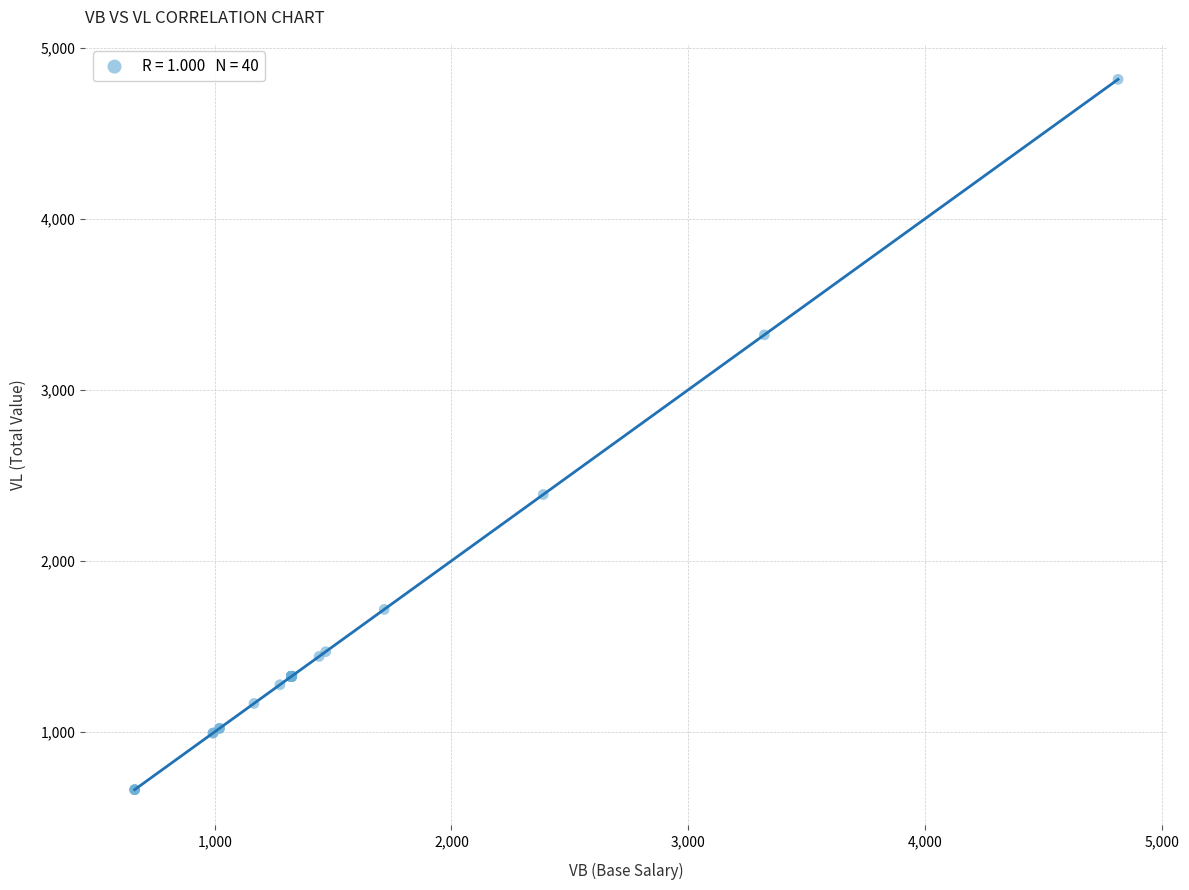

What Y value in the scatter plot is closest to 2738?

2387.7